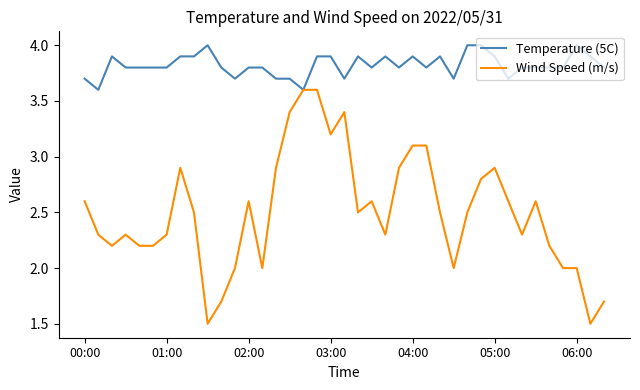

Which series has the widest spread of values?

Wind Speed (m/s)